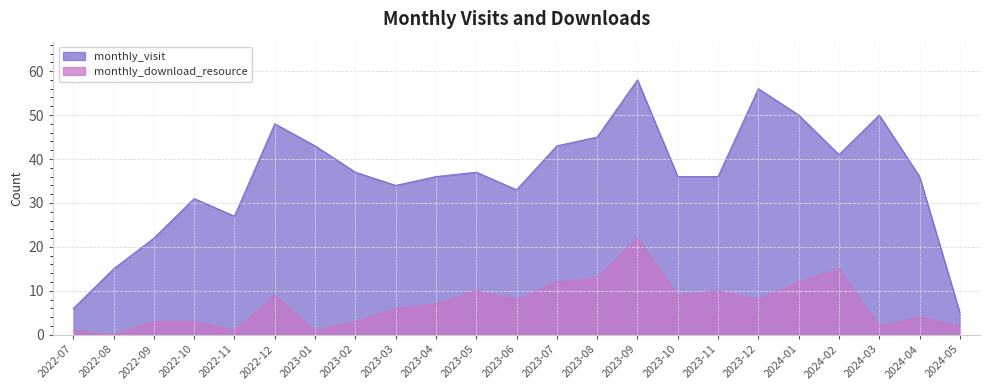

At which label is monthly_download_resource closest to 11?

2023-05